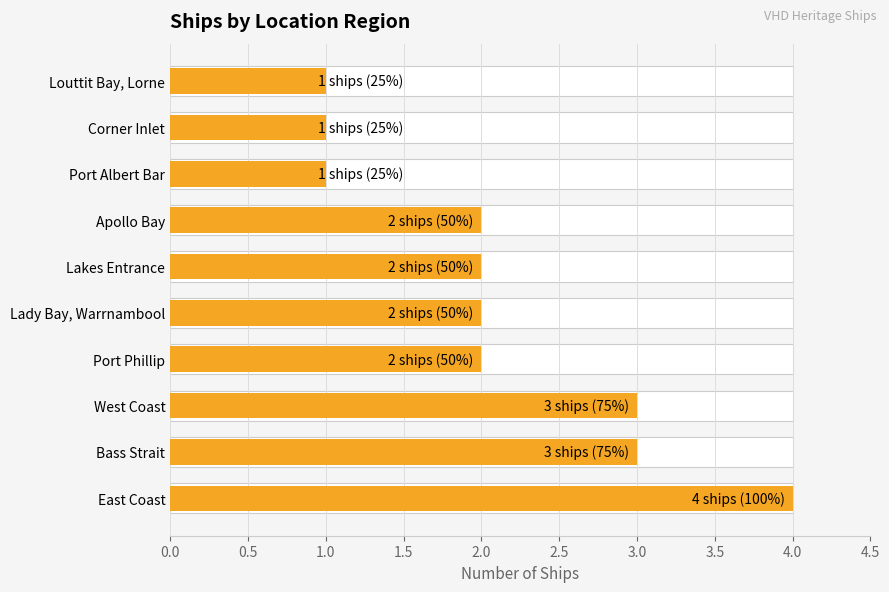

What is the value of the 4th bar from the left?

2